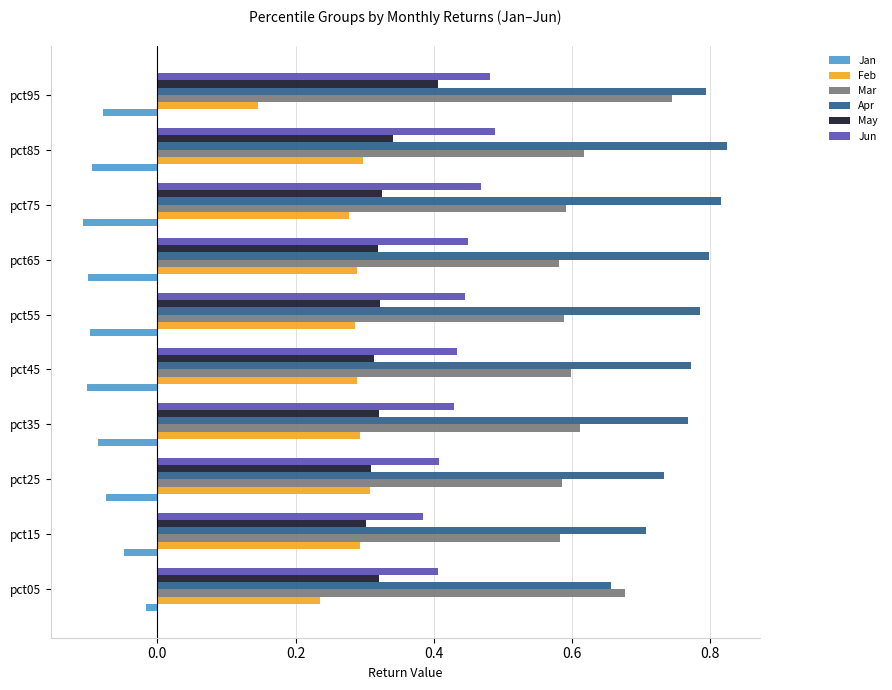

The value of Apr at pct05 is 0.7. True or false?

True